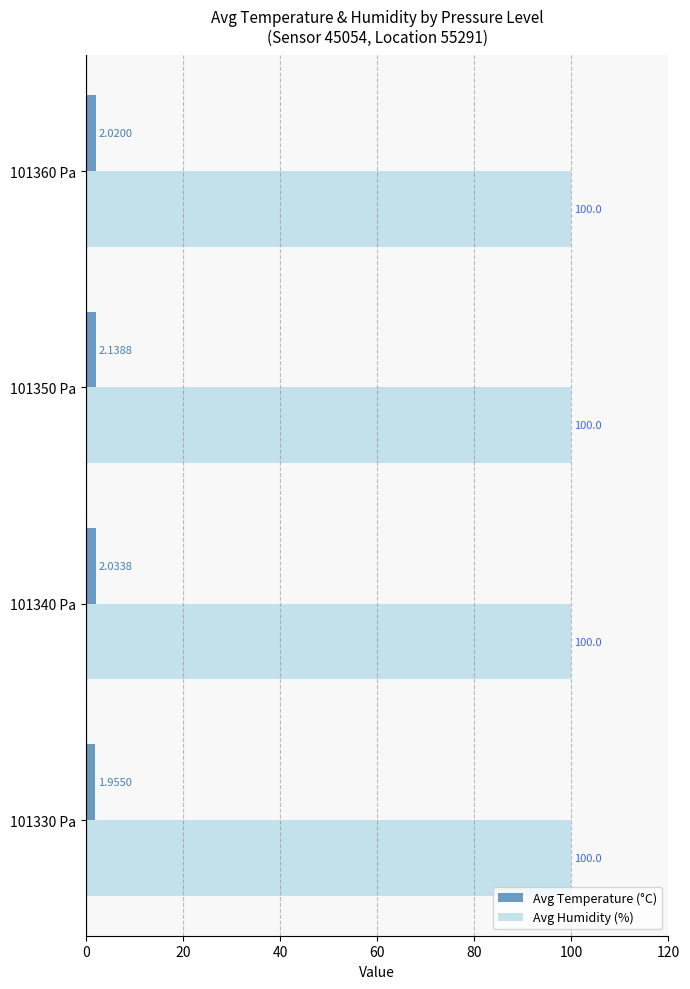

Rank the categories by Avg Temperature (°C) value from lowest to highest.

101330 Pa, 101360 Pa, 101340 Pa, 101350 Pa